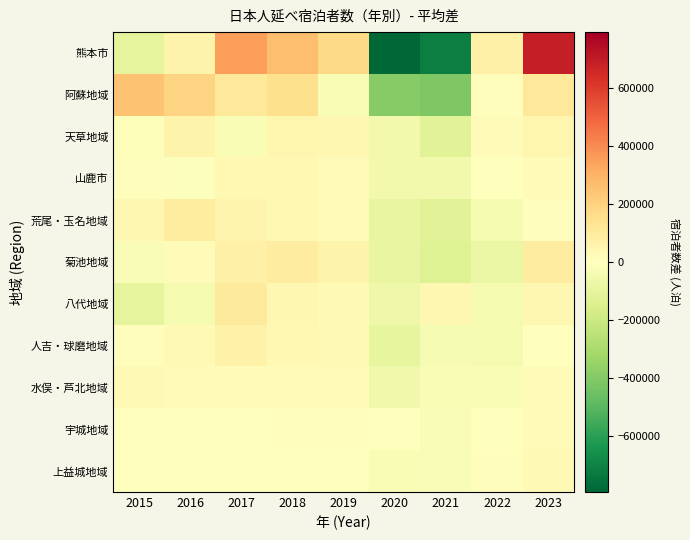

Reading left to right, what are all the values shown in this chart?

熊本市: 2015=-100062.9	2016=57838.1	2017=349275.1	2018=265826.1	2019=174839.1	2020=-794700.9	2021=-715951.9	2022=69665.1	2023=693272.1
阿蘇地域: 2015=248357.8	2016=197873.8	2017=111448.8	2018=153286.8	2019=-26333.2	2020=-394269.2	2021=-410217.2	2022=9833.8	2023=110018.8
天草地域: 2015=-13359.2	2016=59377.8	2017=-27989.2	2018=47259.8	2019=43183.8	2020=-54680.2	2021=-123119.2	2022=24005.8	2023=45320.8
山鹿市: 2015=7853.3	2016=-7389.7	2017=31831.3	2018=33728.3	2019=22078.3	2020=-53439.7	2021=-52583.7	2022=-5047.7	2023=22969.3
荒尾・玉名地域: 2015=39743.7	2016=95301.7	2017=51551.7	2018=33251.7	2019=22512.7	2020=-89552.3	2021=-118422.3	2022=-40624.3	2023=6237.7
菊池地域: 2015=-22825.9	2016=20695.1	2017=68996.1	2018=89024.1	2019=58842.1	2020=-91097.9	2021=-133421.9	2022=-77629.9	2023=87418.1
八代地域: 2015=-105318.7	2016=-38702.7	2017=100009.3	2018=38894.3	2019=29796.3	2020=-63362.7	2021=37886.3	2022=-41198.7	2023=41996.3
人吉・球磨地域: 2015=6494.4	2016=30700.4	2017=68126.4	2018=33526.4	2019=28096.4	2020=-96879.6	2021=-34374.6	2022=-40556.6	2023=4866.4
水俣・芦北地域: 2015=28106.0	2016=17707.0	2017=23893.0	2018=14070.0	2019=13475.0	2020=-59859.0	2021=-28490.0	2022=-27491.0	2023=18589.0
宇城地域: 2015=3178.3	2016=-2941.7	2017=-5443.7	2018=7464.3	2019=10844.3	2020=-3972.7	2021=-22557.7	2022=-3949.7	2023=17378.3
上益城地域: 2015=2099.9	2016=4438.9	2017=-2452.1	2018=2264.9	2019=-399.1	2020=-28631.1	2021=-19211.1	2022=12118.9	2023=29770.9